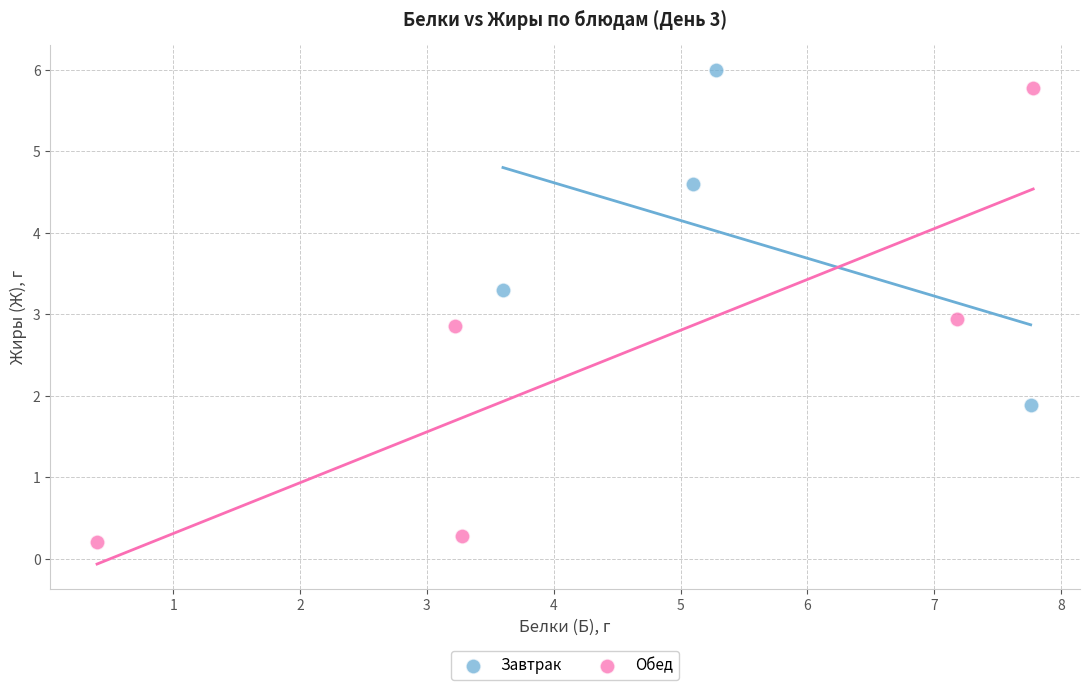

Which series reaches the minimum Y coordinate?

Обед